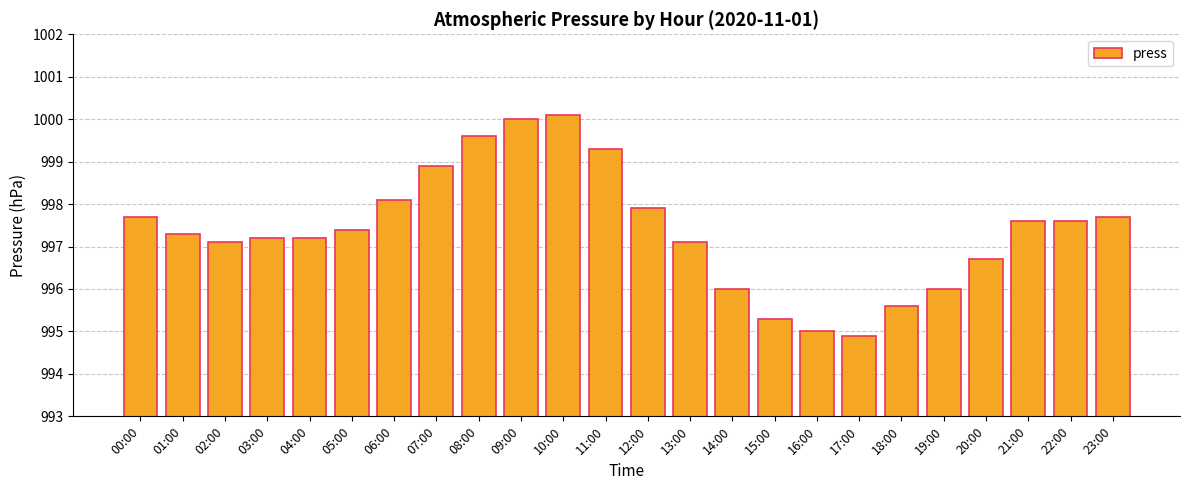

What is the ratio of the value at 06:00 to the value at 20:00?

1.0